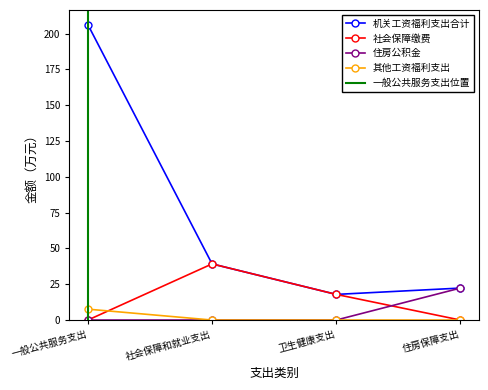

What is the label of the 2nd point from the left?

社会保障和就业支出